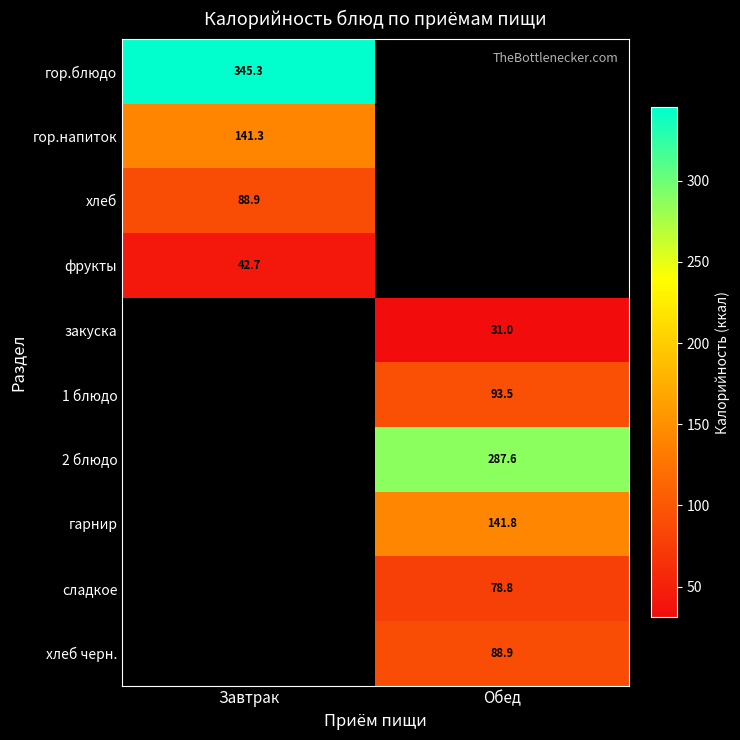

The value of 2 блюдо at Обед is 287.6. True or false?

True